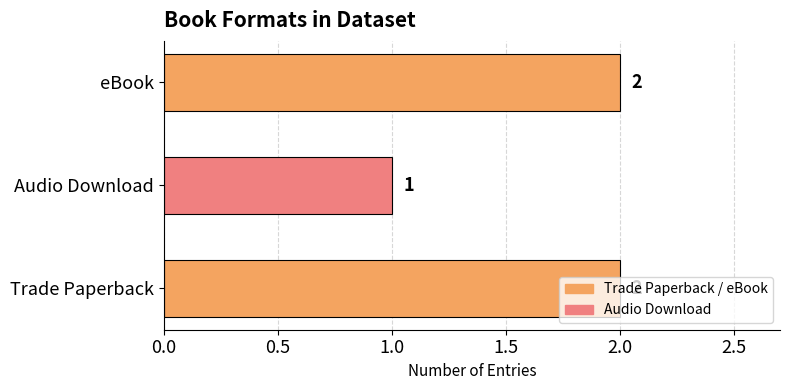

Approximately how many times larger is the value at eBook compared to Audio Download?

2.0